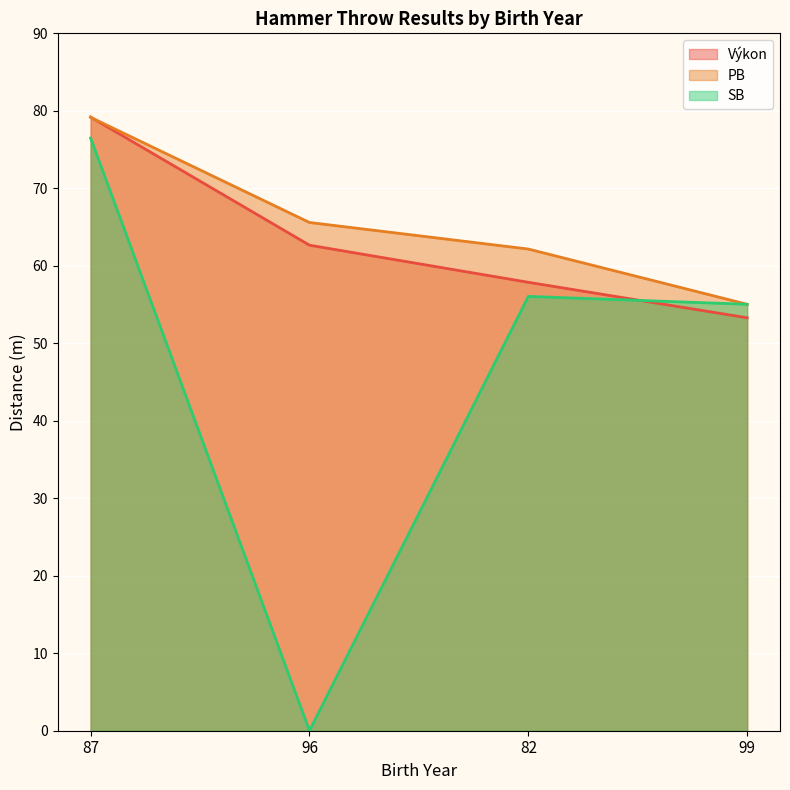

What is the sum of the SB values at 87 and 99?

131.5